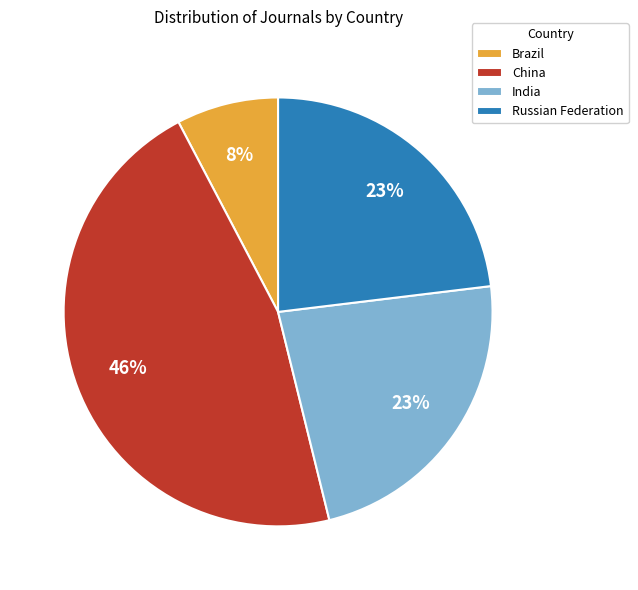

What is the largest slice in the pie chart?

China